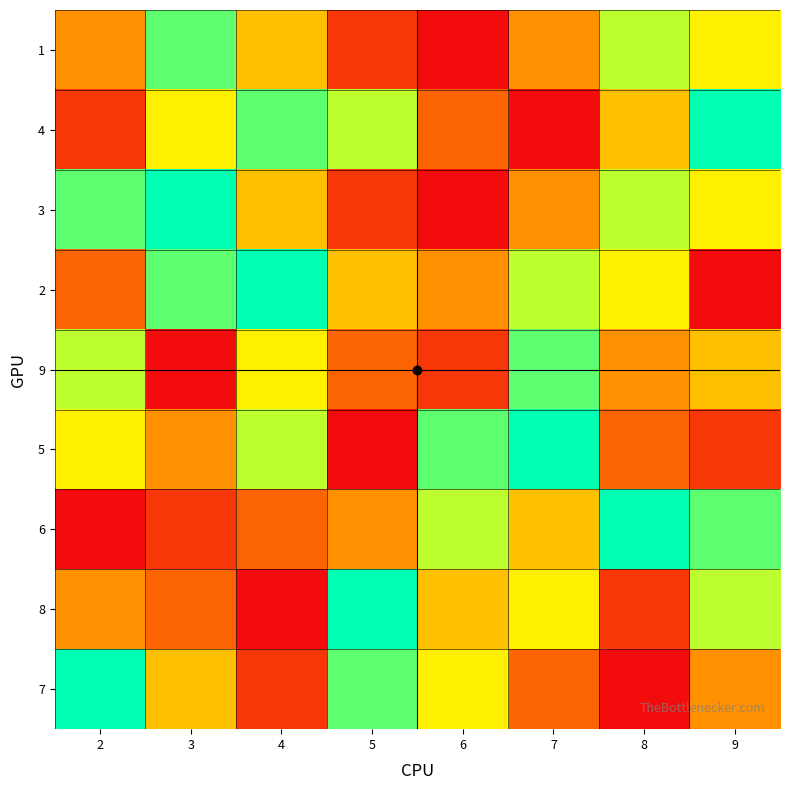

Reading left to right, list all the values displayed in this chart.

1: 2=4	3=8	4=5	5=2	6=1	7=4	8=7	9=6
4: 2=2	3=6	4=8	5=7	6=3	7=1	8=5	9=9
3: 2=8	3=9	4=5	5=2	6=1	7=4	8=7	9=6
2: 2=3	3=8	4=9	5=5	6=4	7=7	8=6	9=1
9: 2=7	3=1	4=6	5=3	6=2	7=8	8=4	9=5
5: 2=6	3=4	4=7	5=1	6=8	7=9	8=3	9=2
6: 2=1	3=2	4=3	5=4	6=7	7=5	8=9	9=8
8: 2=4	3=3	4=1	5=9	6=5	7=6	8=2	9=7
7: 2=9	3=5	4=2	5=8	6=6	7=3	8=1	9=4